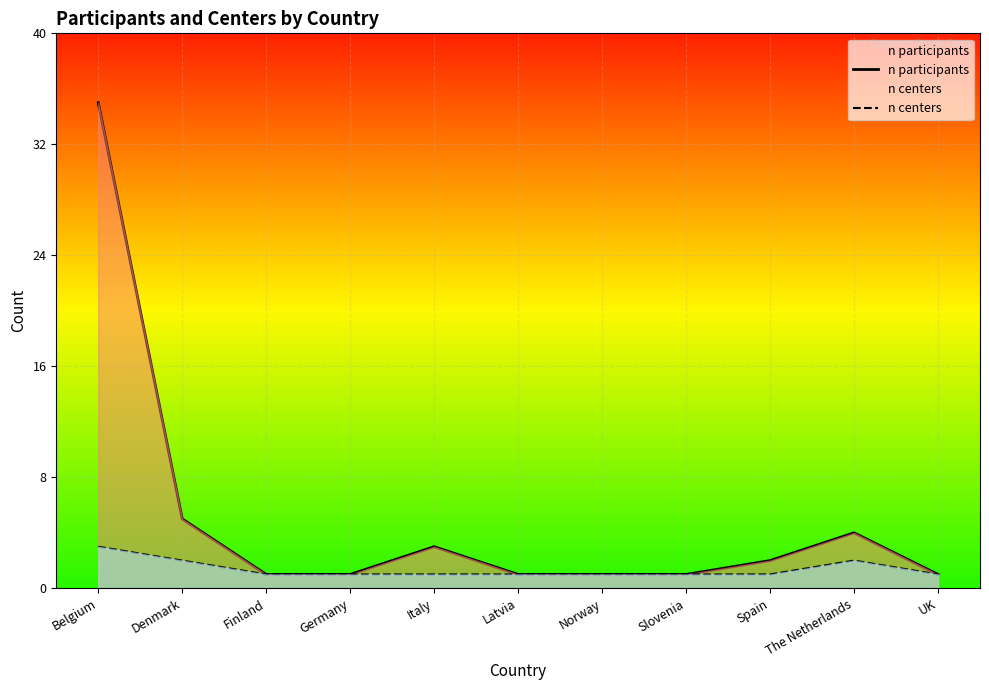

Rank the categories by n centers value from lowest to highest.

Finland, Germany, Italy, Latvia, Norway, Slovenia, Spain, UK, Denmark, The Netherlands, Belgium